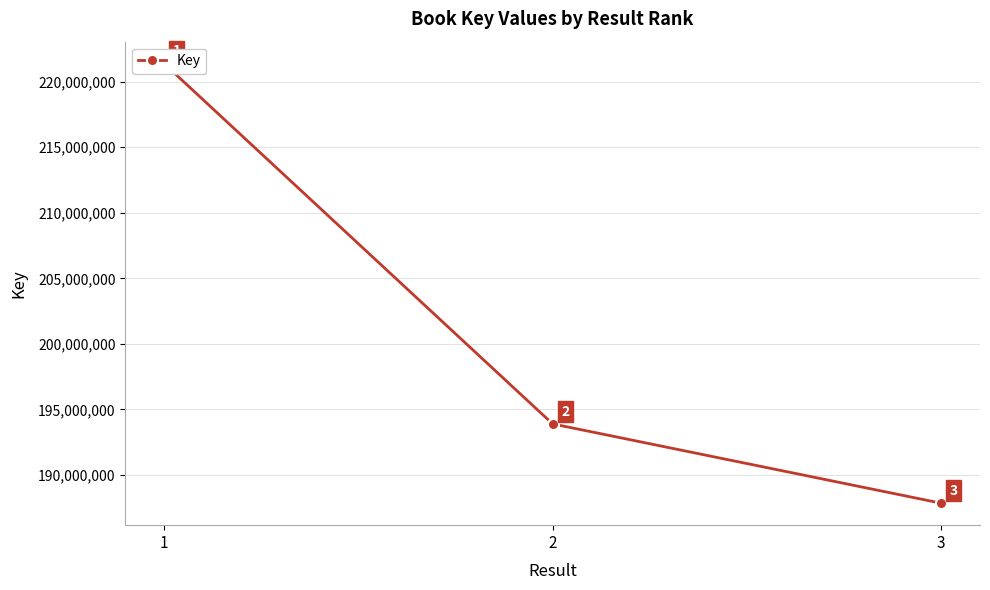

The chart shows a value of 193896635 at 2. True or false?

True